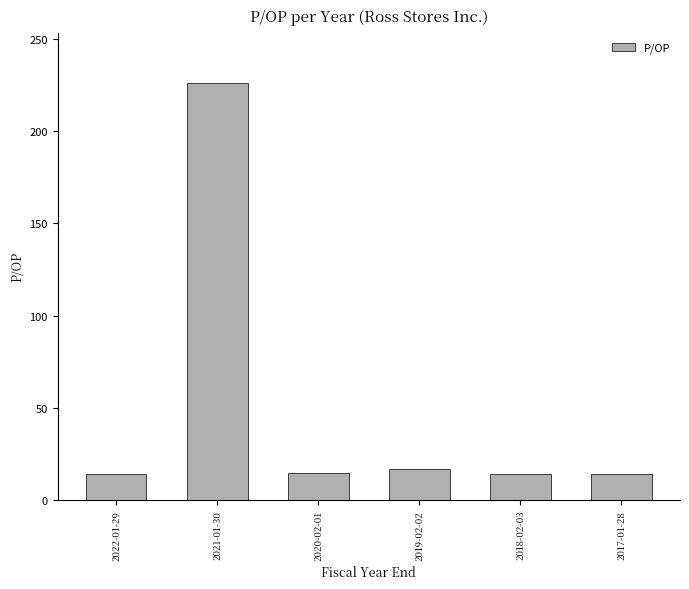

What is the label of the 3rd bar from the right?

2019-02-02